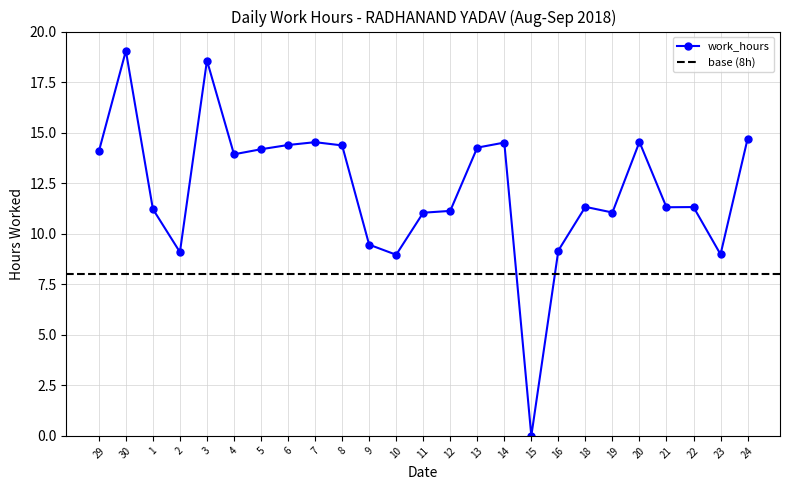

Is this an area chart (filled region under the line)?

No